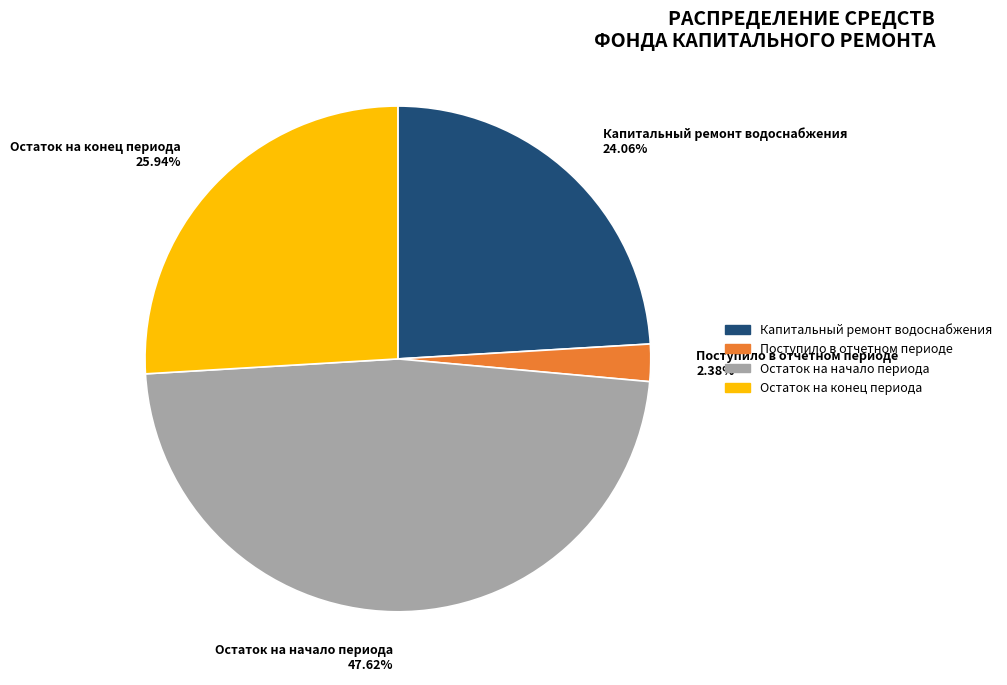

How many slices are in this pie chart?

4